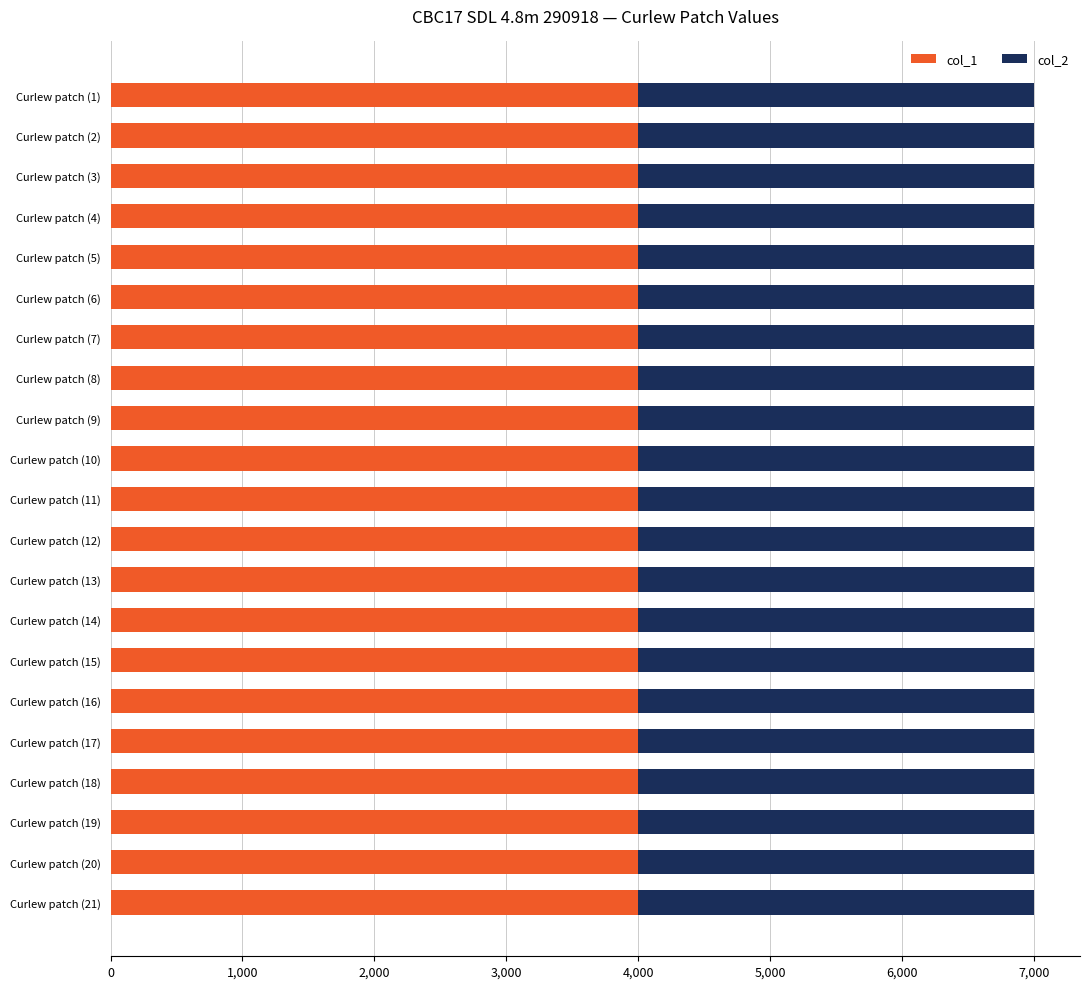

What is the sum of the col_1 values at Curlew patch (13) and Curlew patch (1)?

8000